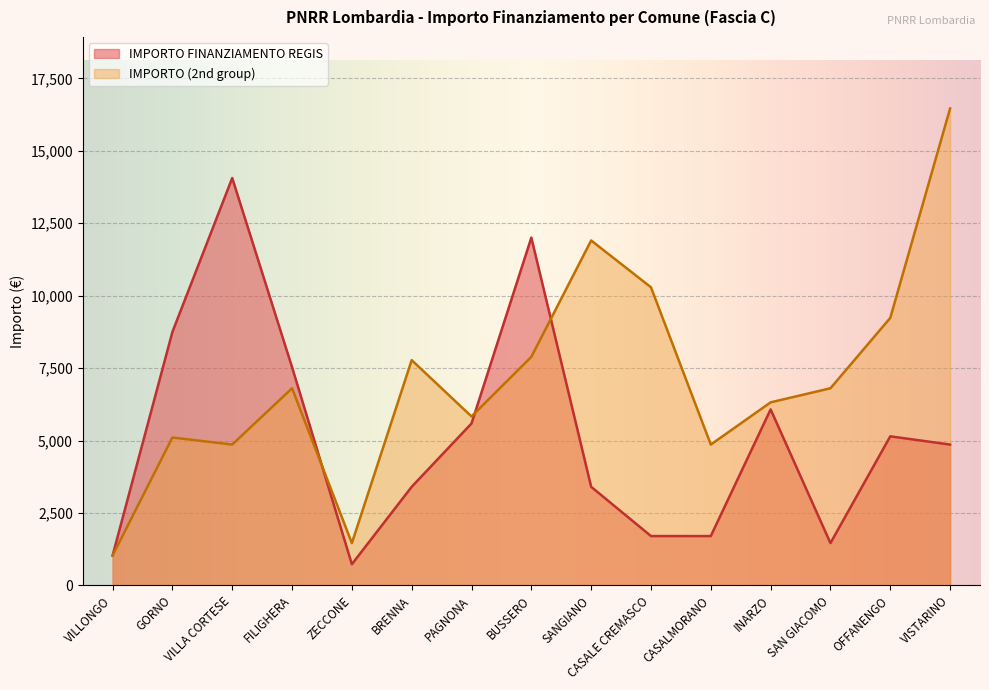

What is the maximum value shown in the chart?

16464